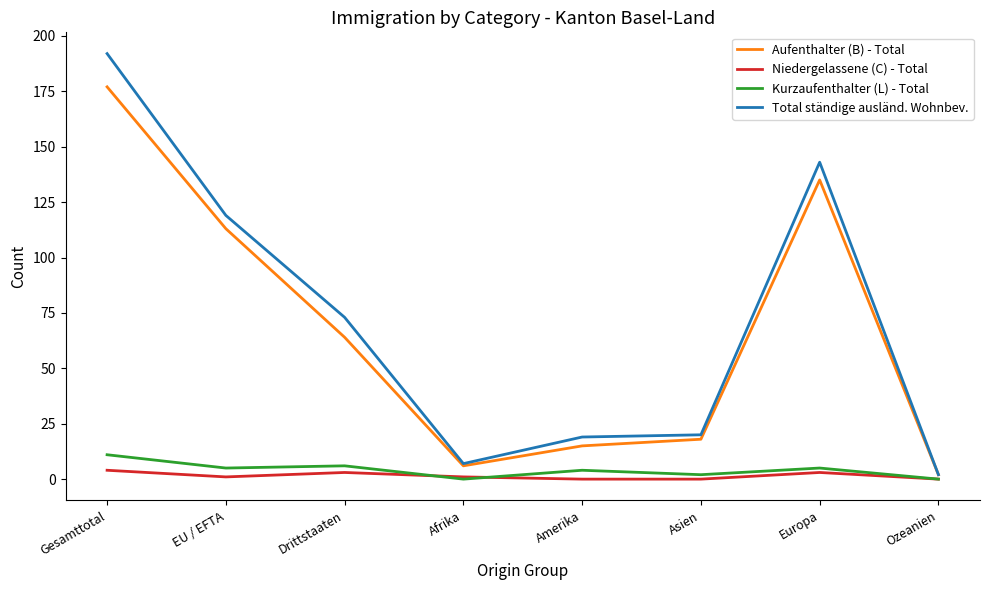

True or false: Total ständige ausländ. Wohnbev. and Niedergelassene (C) - Total intersect in this chart.

False